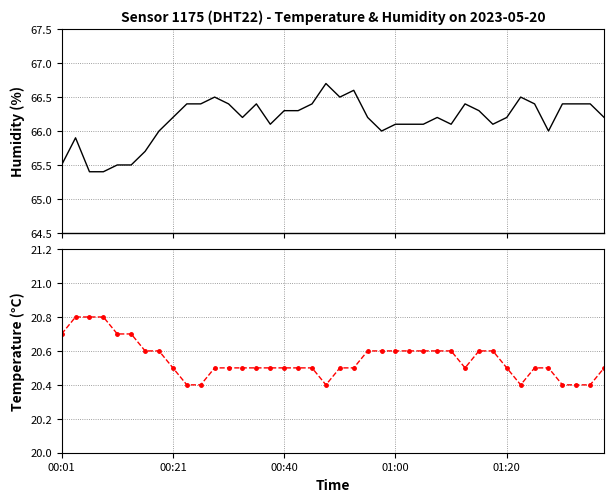

Between 01:00 and 27, which series saw the biggest shift?

humidity